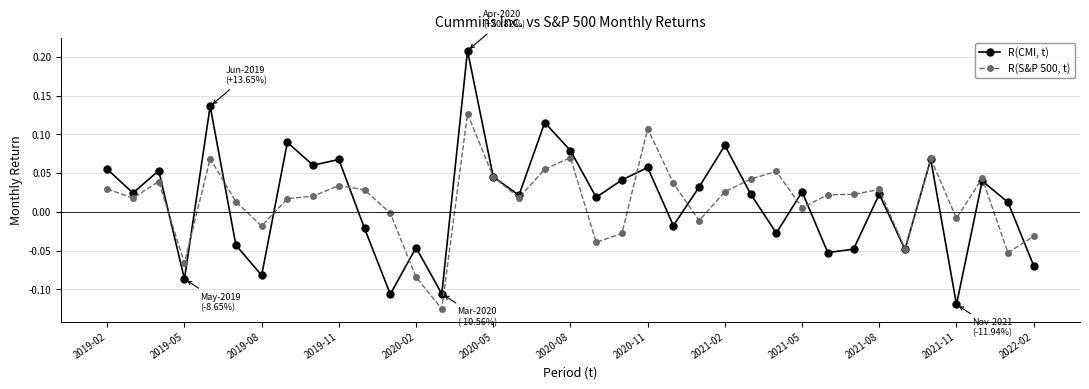

Does the chart display data point markers on the line(s)?

Yes